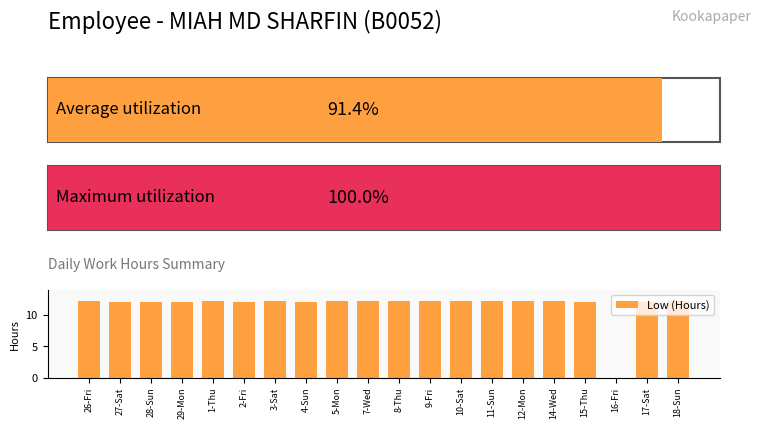

What is the greatest value displayed?

12.3